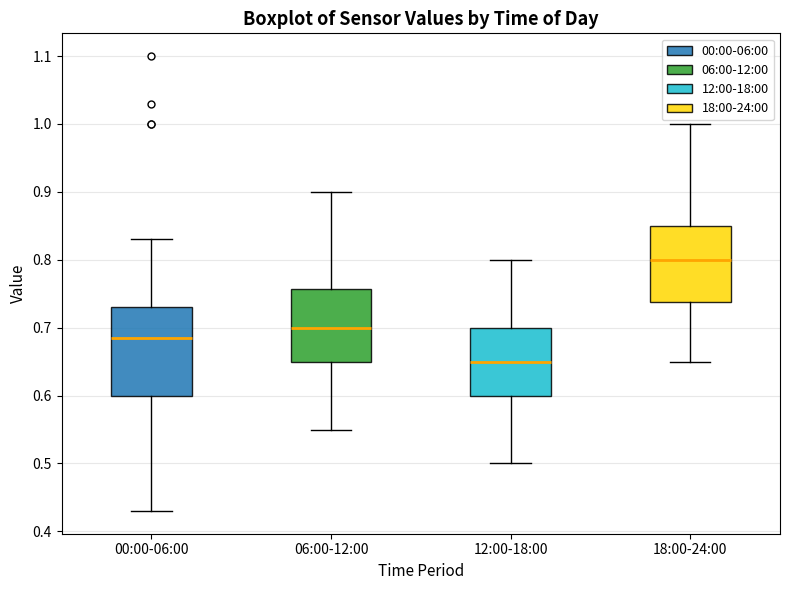

Where does the upper whisker of the box for 00:00-06:00 end on the y-axis? The values are not printed on the chart, so give them approximately, as read against the axis.

0.83